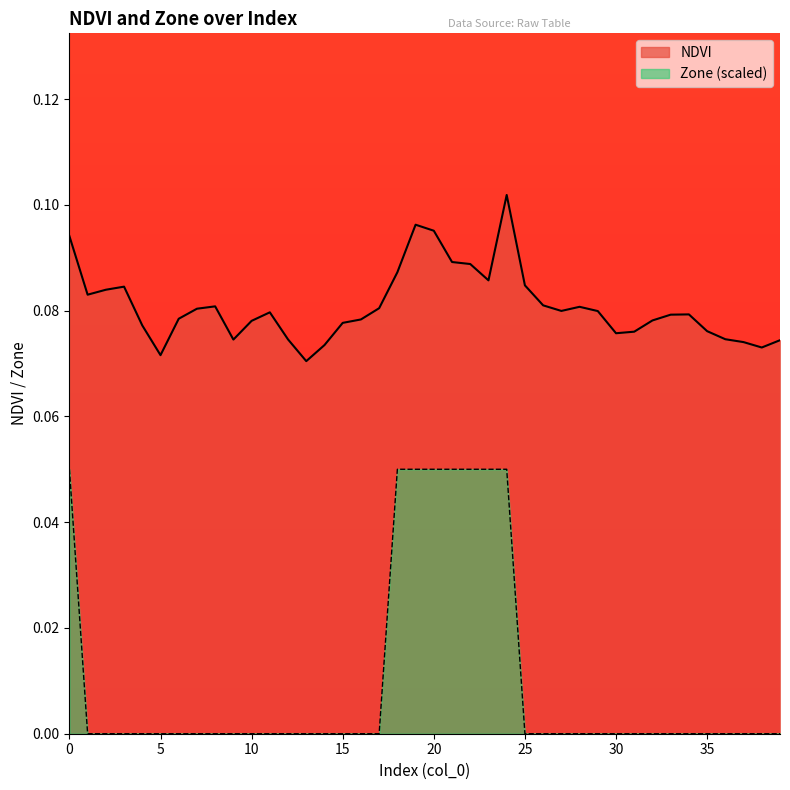

True or false: Zone and NDVI cross at least once.

False